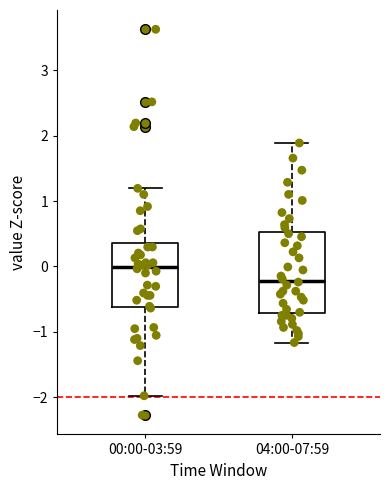

Where does the lower whisker of the box for 04:00-07:59 end on the y-axis? The values are not printed on the chart, so give them approximately, as read against the axis.

-1.2